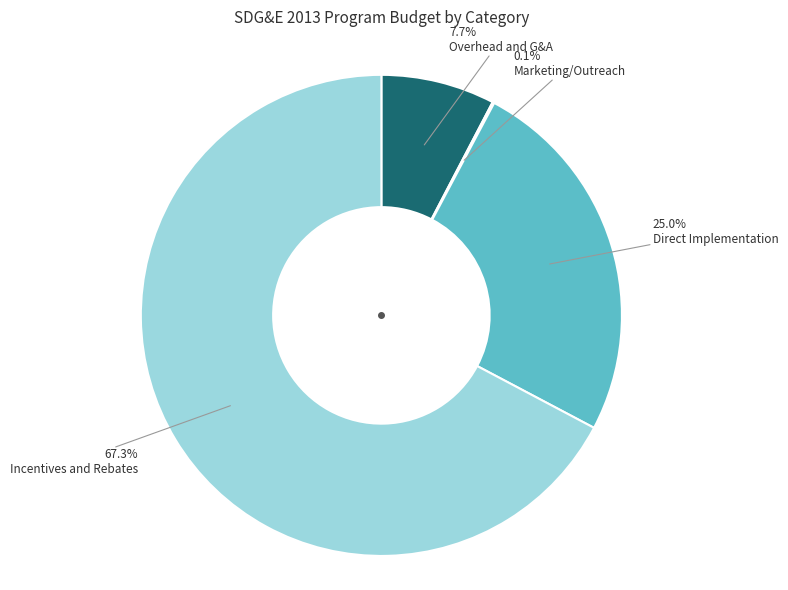

Between Incentives and Rebates and Direct Implementation, which is larger?

Incentives and Rebates